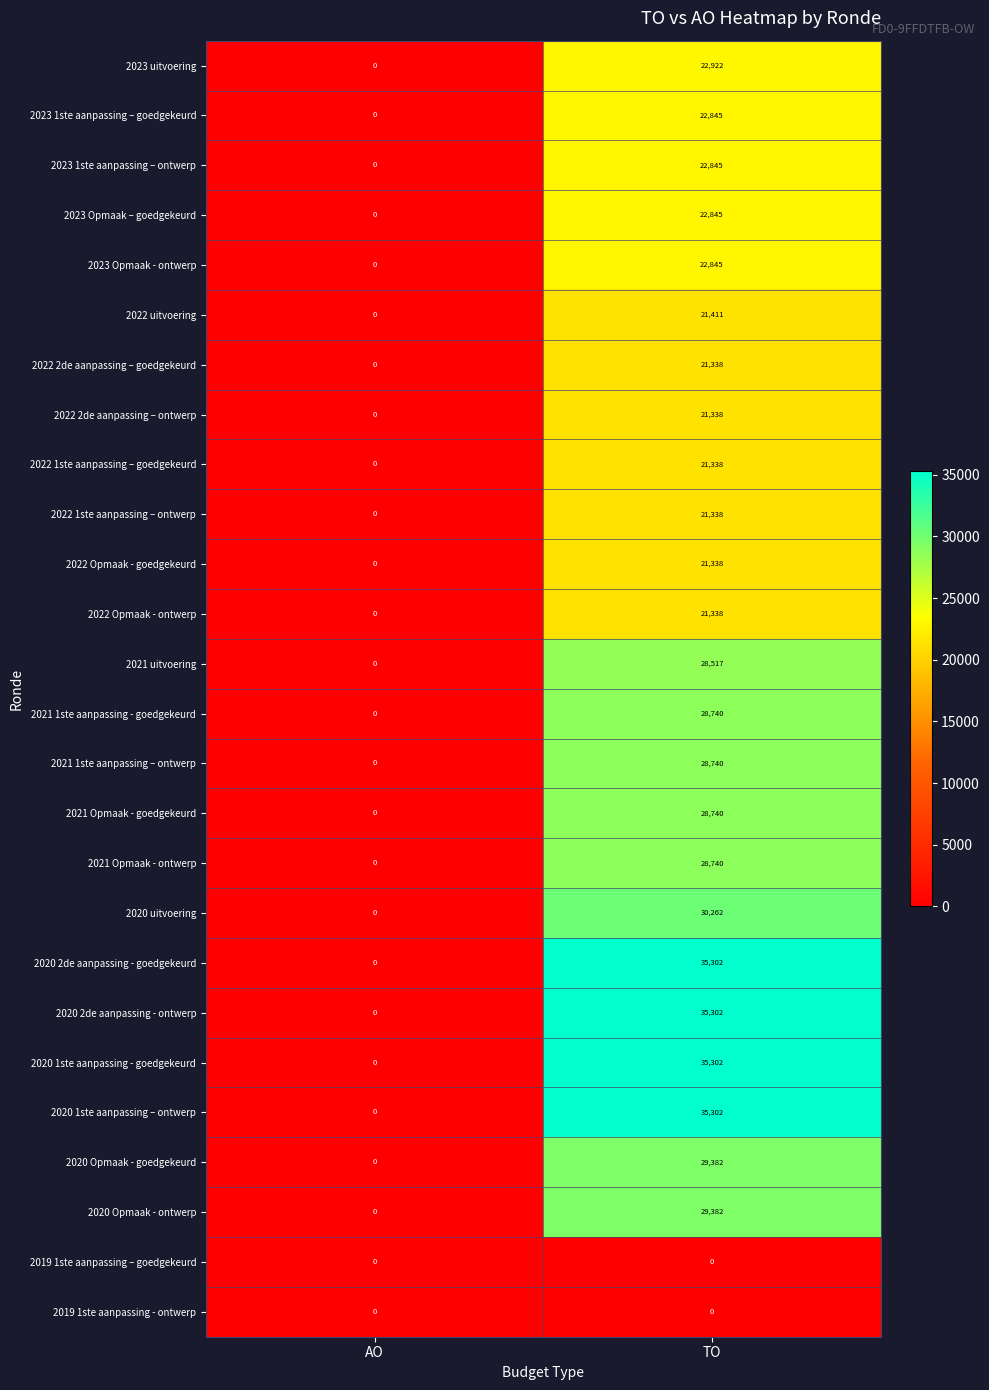

What is the difference between the highest and lowest values at TO?

35302